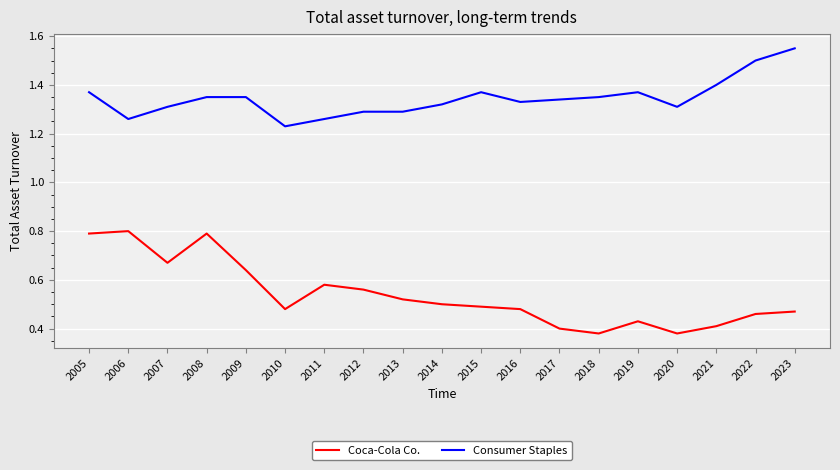

Between 2010 and 2011, which series saw the biggest shift?

Coca-Cola Co.